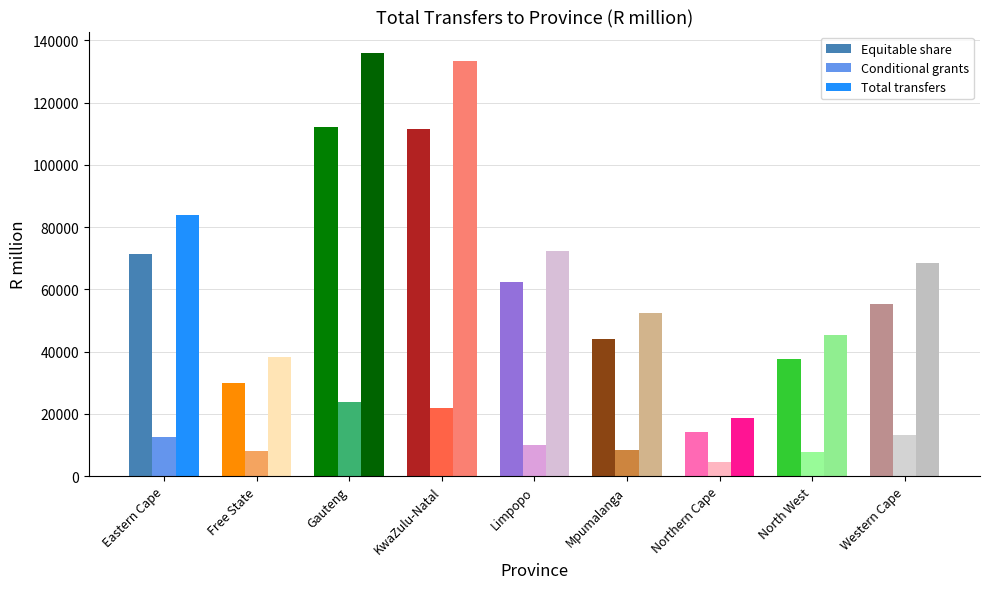

Which series has the widest spread of values?

Total transfers